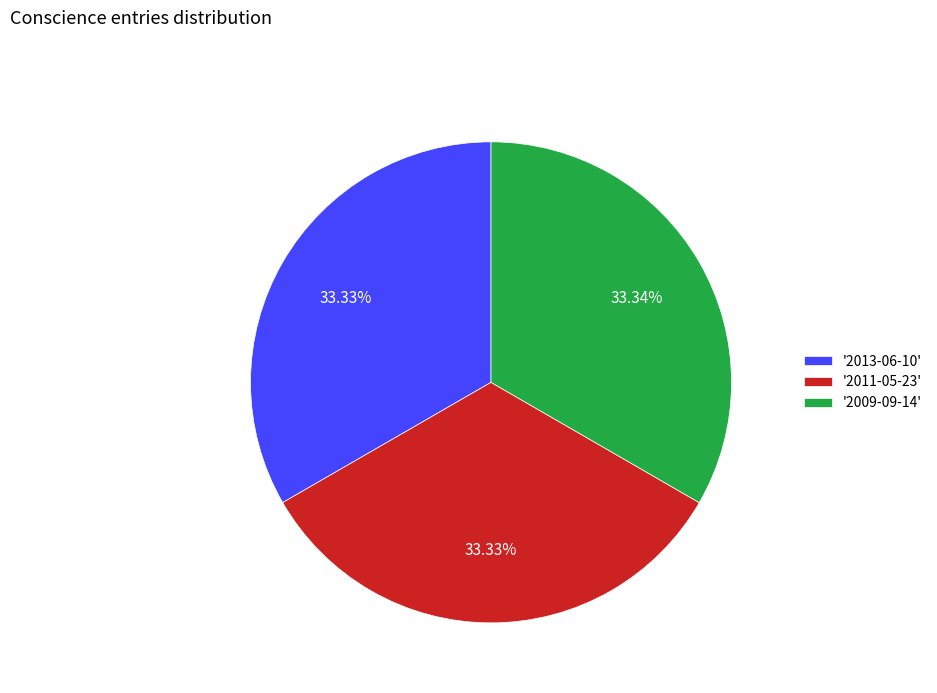

Does any single category account for the majority?

No